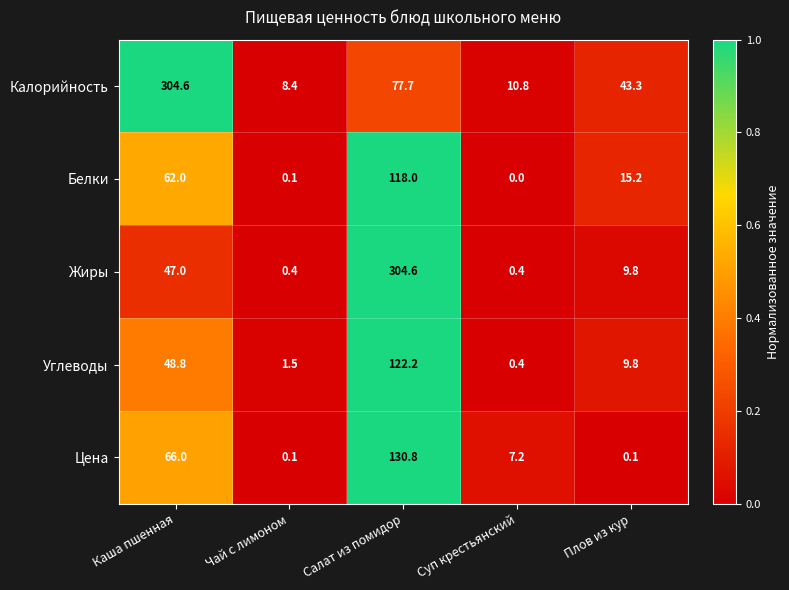

The value of Цена at Плов из кур is 0.1. True or false?

True